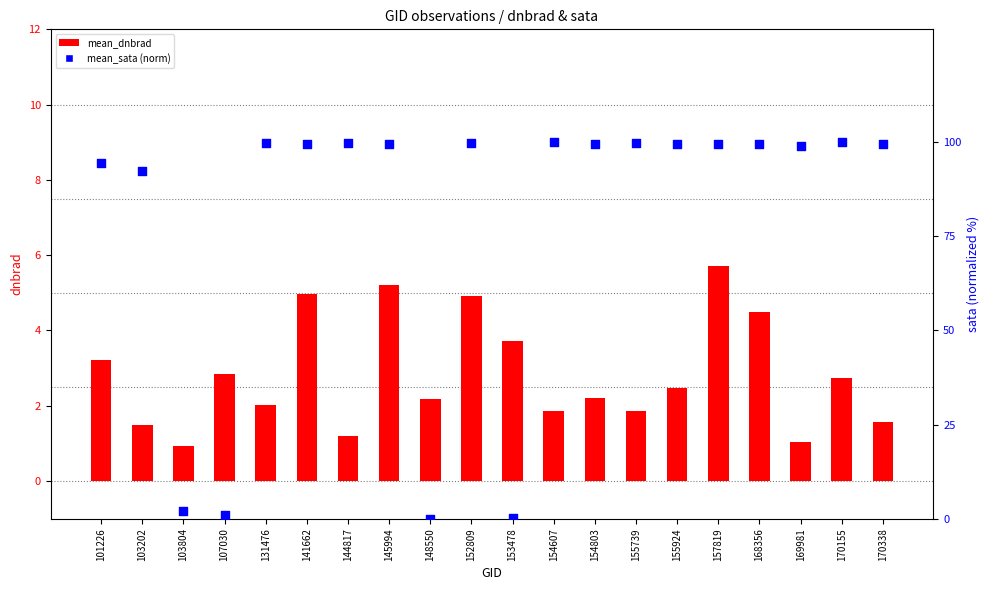

Which series has the largest Y range (max minus min)?

mean_sata (norm)